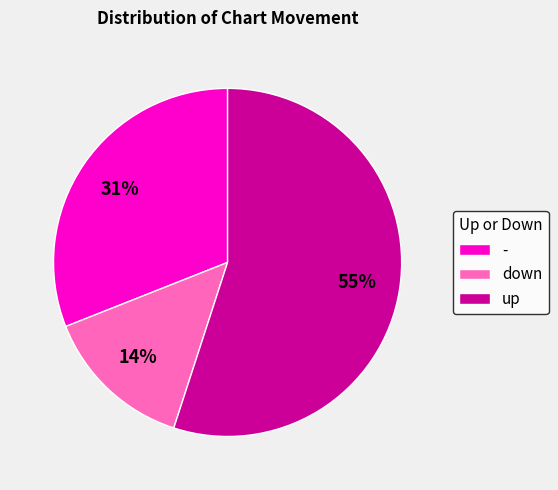

Does up account for over 50% of the chart?

Yes